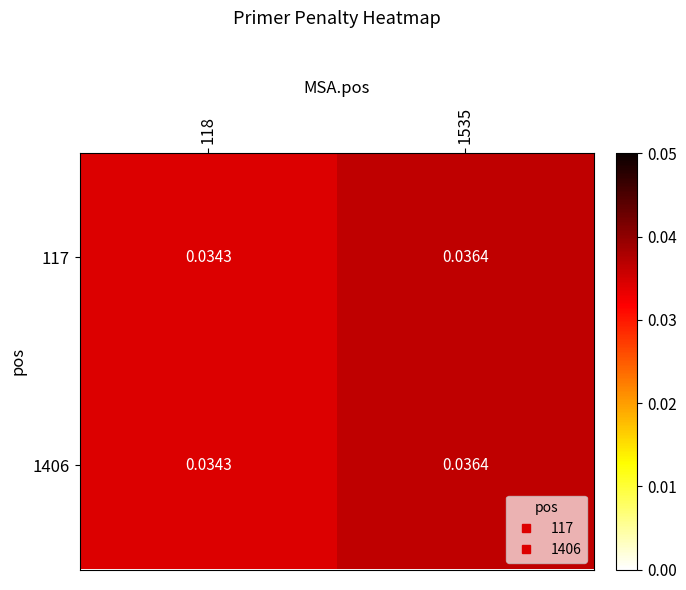

Is the value of 117 at 1535 greater than the value of 1406 at 118?

Yes